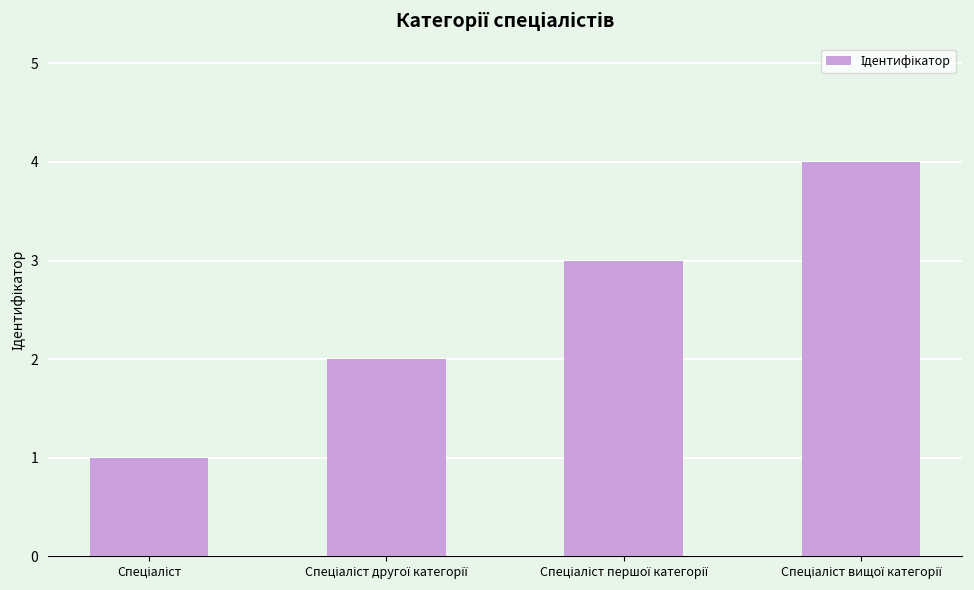

What is the difference between the maximum and minimum values?

3